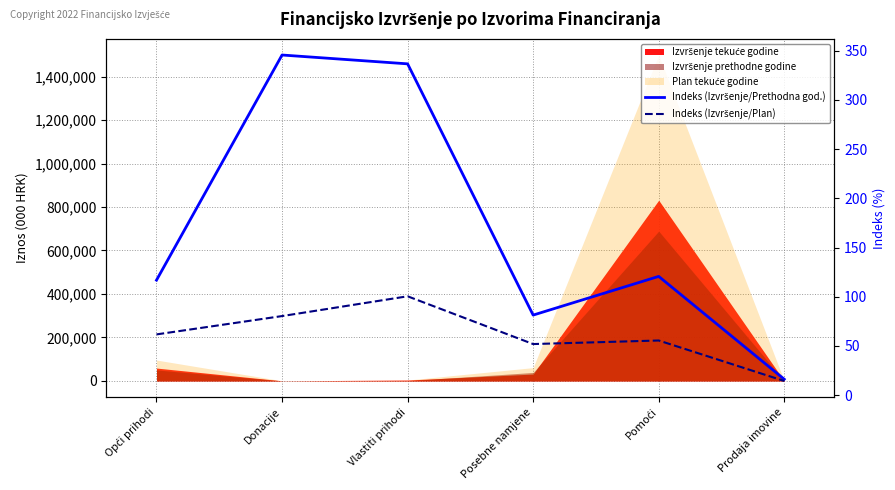

What is the sum of all Indeks (Izvršenje/Prethodna god.) values?

1017.2